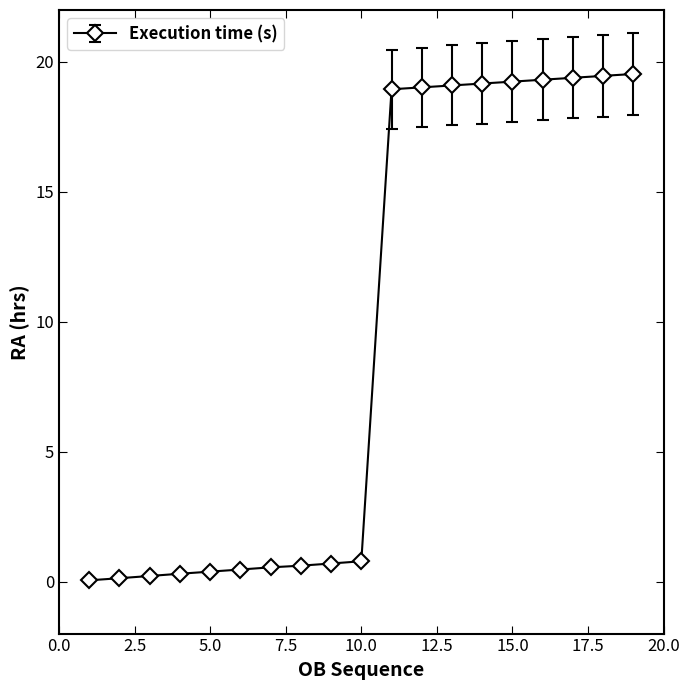

What is the average value?

9.3